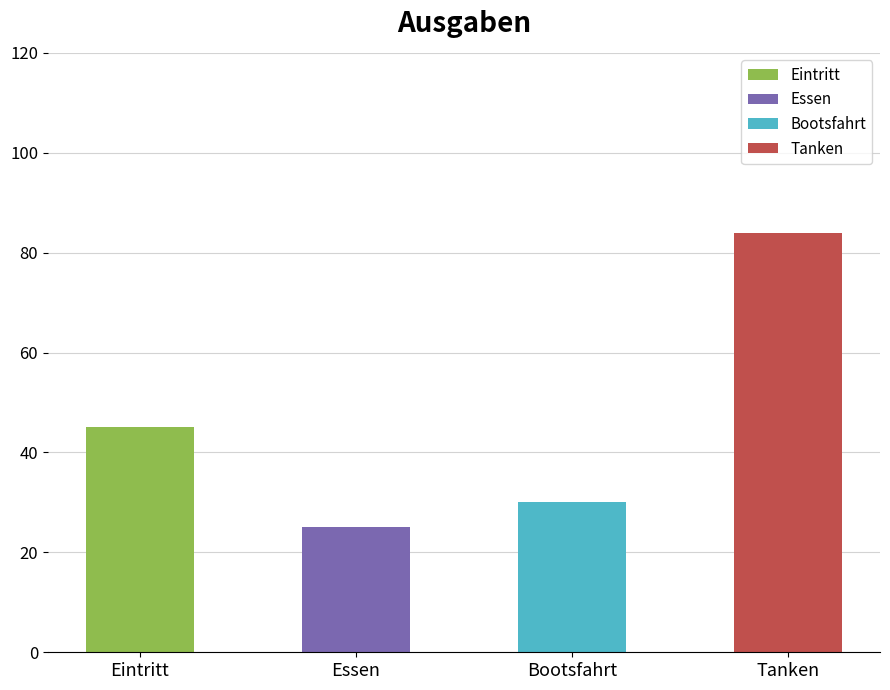

Reading left to right, transcribe all the data shown in this chart.

45	25	30	84